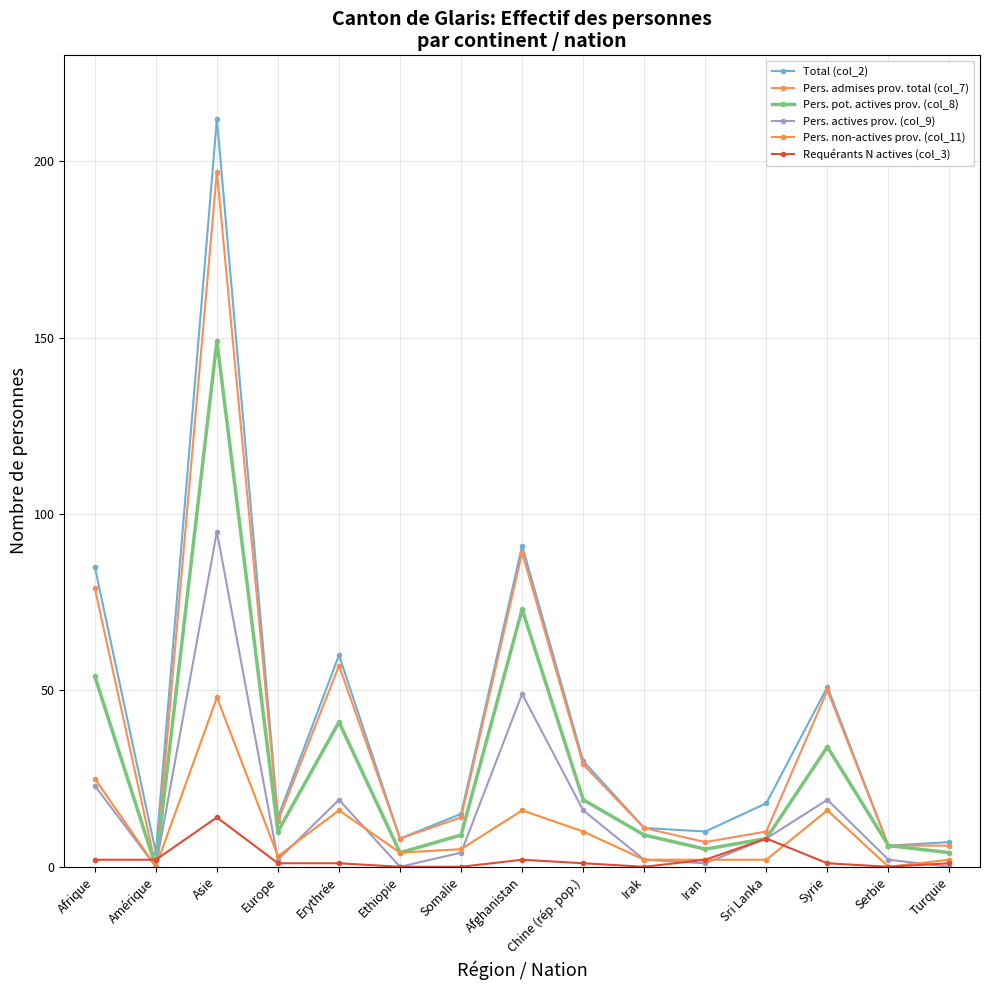

Is it true that Pers. actives prov. (col_9) equals 2 at Europe?

True